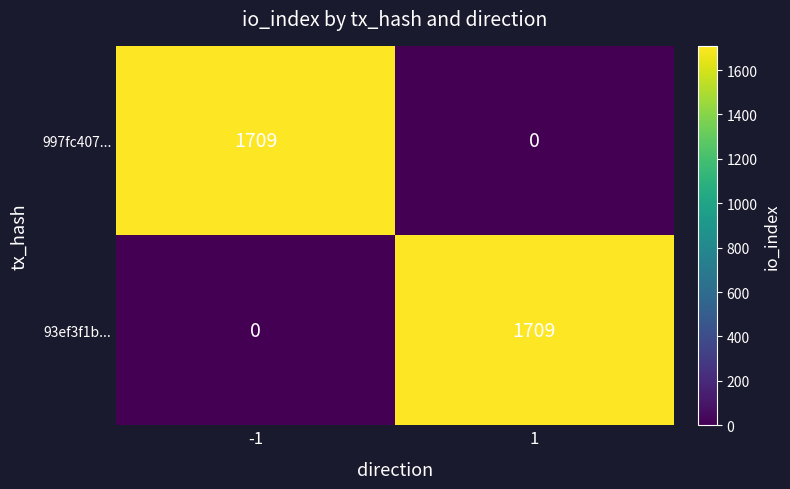

The value of 93ef3f1b... at -1 is 0. True or false?

True